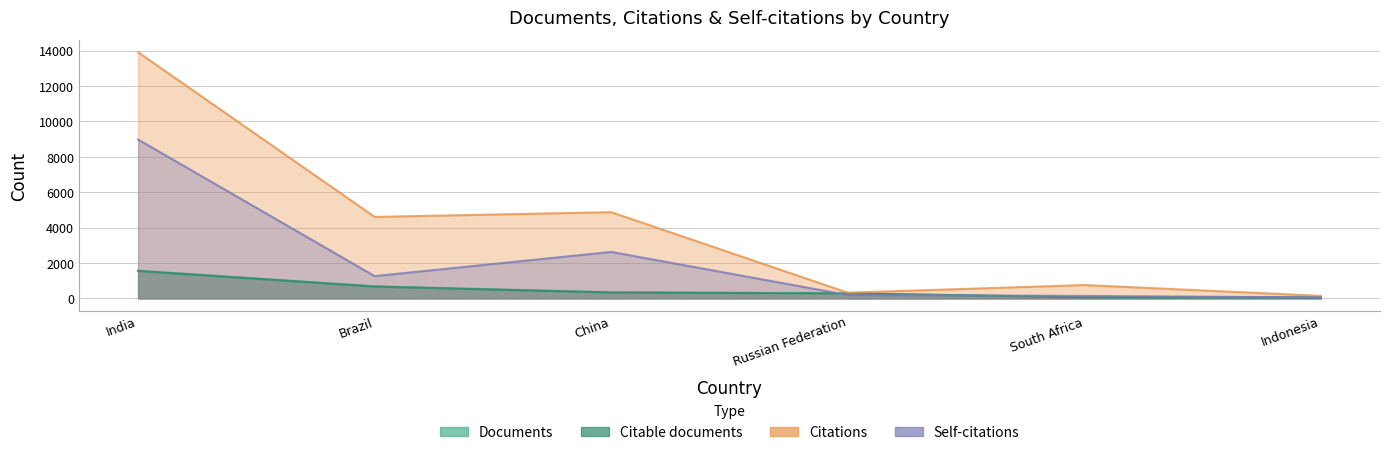

What is the sum of all Self-citations values?

13256